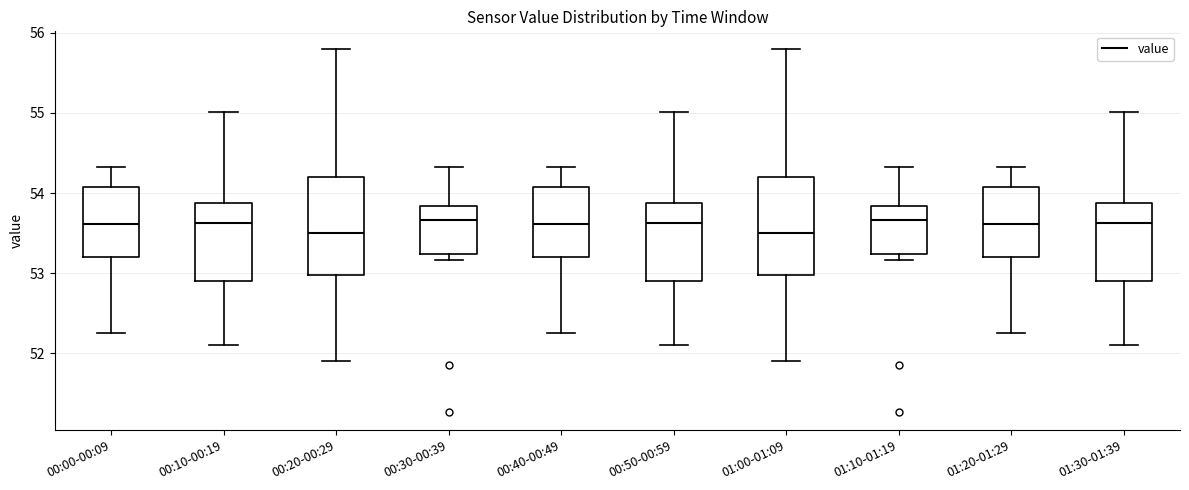

Reading left to right, read every box against the y-axis: the position of its median line, the range the box covers, and the ends of its whiskers. The values are not printed on the chart, so give them approximately, as read against the axis.

00:00-00:09: median 53.6, box 53.2 to 54.1, whiskers 52.3 to 54.3
00:10-00:19: median 53.6, box 52.9 to 53.9, whiskers 52.1 to 55.0
00:20-00:29: median 53.5, box 53.0 to 54.2, whiskers 51.9 to 55.8
00:30-00:39: median 53.7, box 53.2 to 53.8, whiskers 53.2 (just below the box's lower edge) to 54.3
00:40-00:49: median 53.6, box 53.2 to 54.1, whiskers 52.3 to 54.3
00:50-00:59: median 53.6, box 52.9 to 53.9, whiskers 52.1 to 55.0
01:00-01:09: median 53.5, box 53.0 to 54.2, whiskers 51.9 to 55.8
01:10-01:19: median 53.7, box 53.2 to 53.8, whiskers 53.2 (just below the box's lower edge) to 54.3
01:20-01:29: median 53.6, box 53.2 to 54.1, whiskers 52.3 to 54.3
01:30-01:39: median 53.6, box 52.9 to 53.9, whiskers 52.1 to 55.0